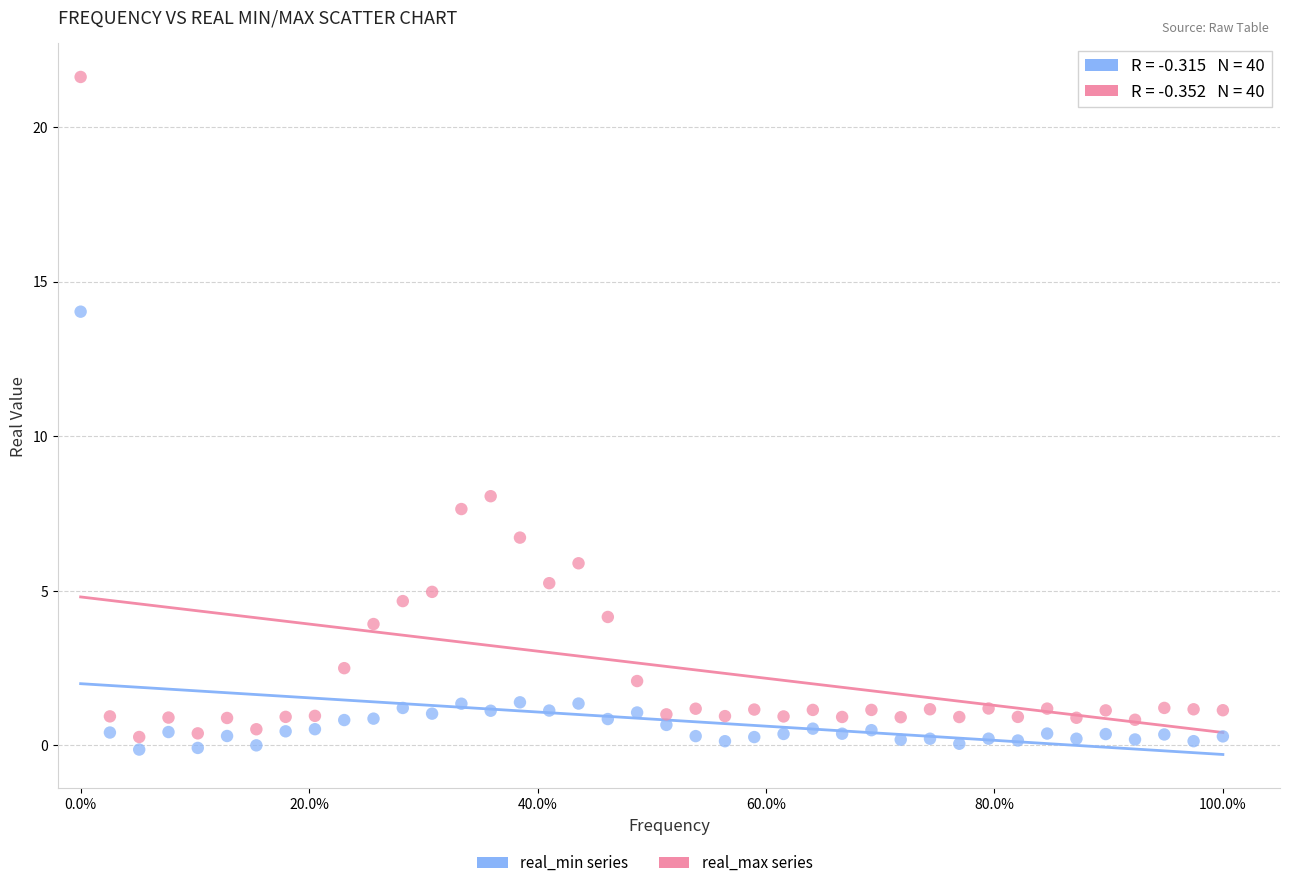

Across all data points, what is the range of Y values (max minus min)?

21.8